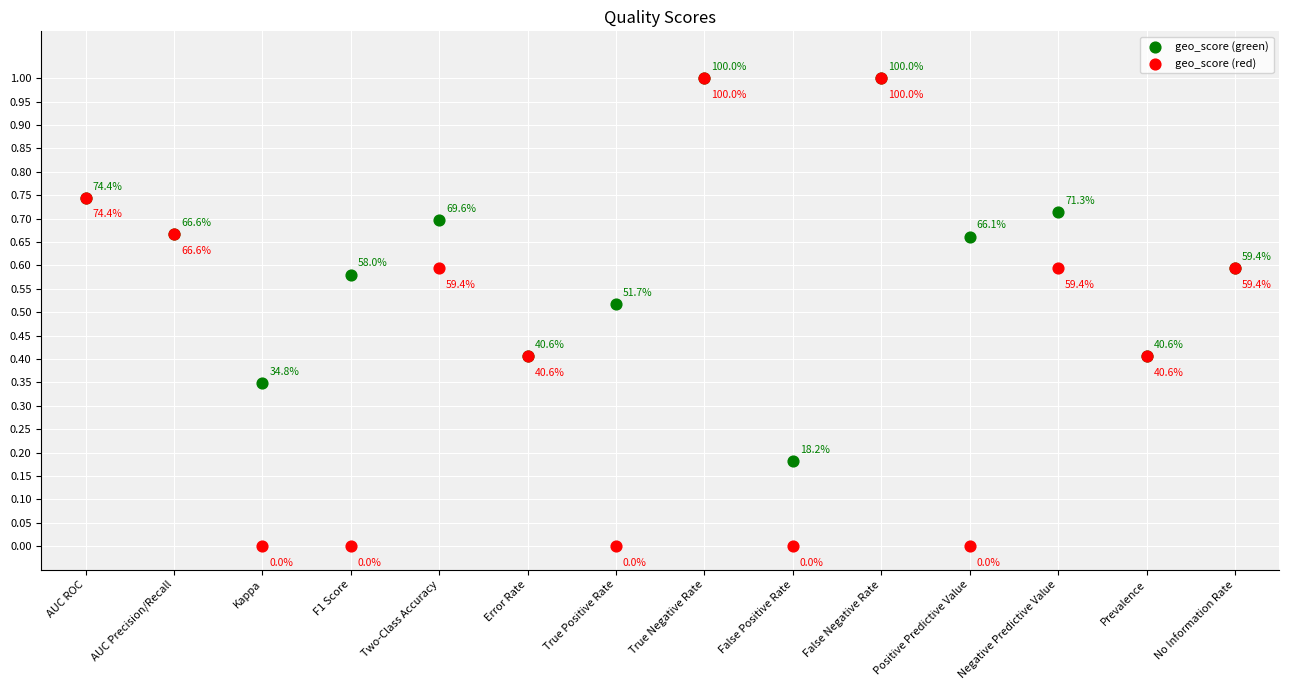

Which series contains the lowest Y value?

geo_score (red)